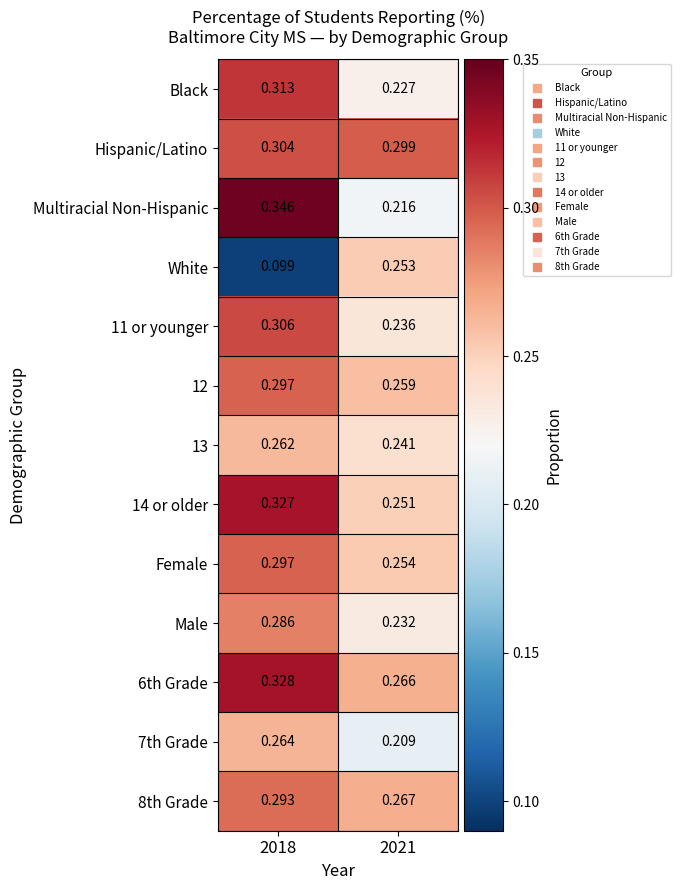

How many data points does each series have?

2